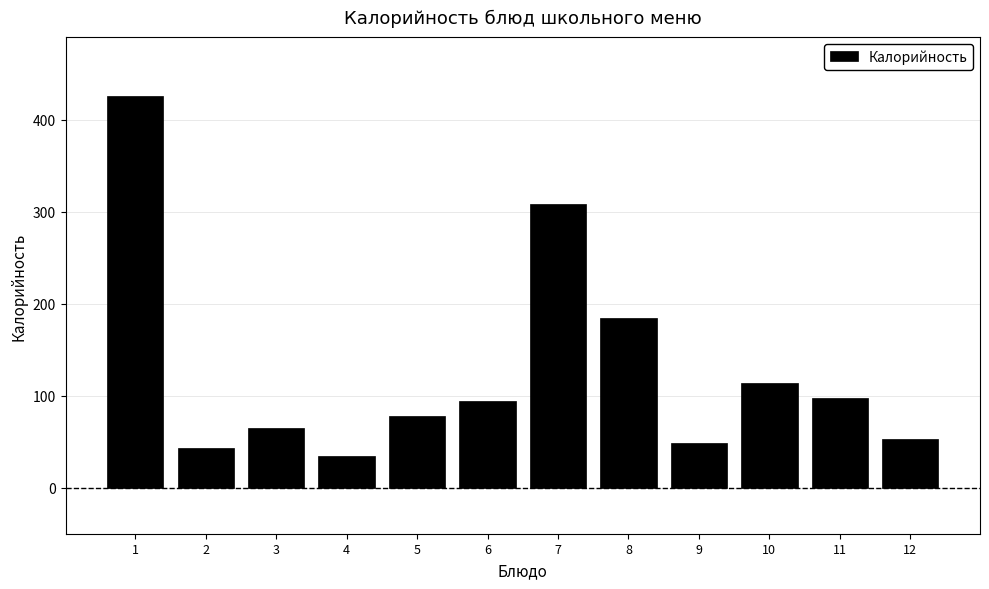

Reading left to right, list all the values displayed in this chart.

1=426.0	2=43.0	3=65.0	4=35.0	5=78.4	6=94.0	7=308.0	8=185.0	9=49.0	10=114.0	11=98.0	12=53.0